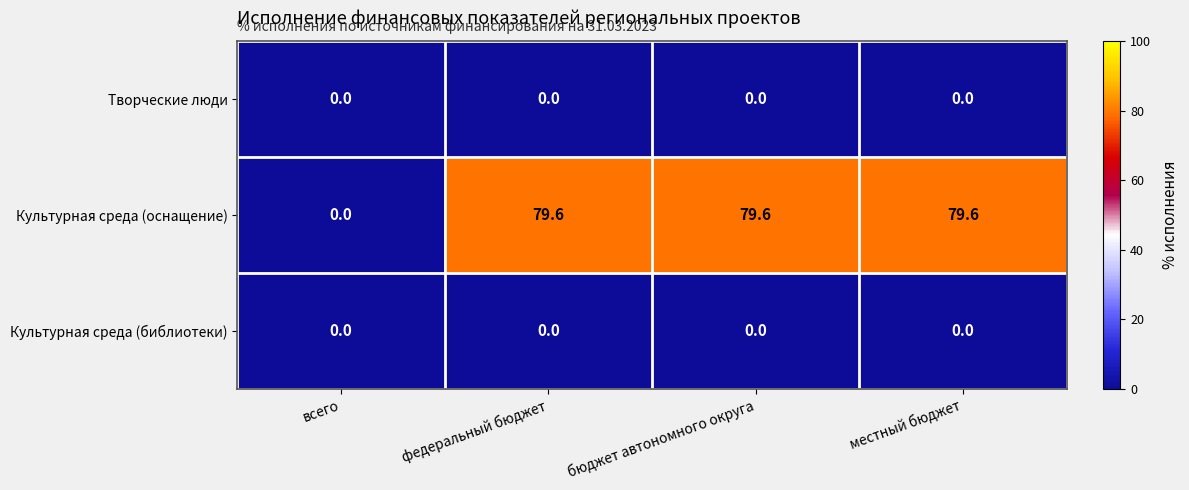

Which series has the widest spread of values?

Культурная среда (оснащение)